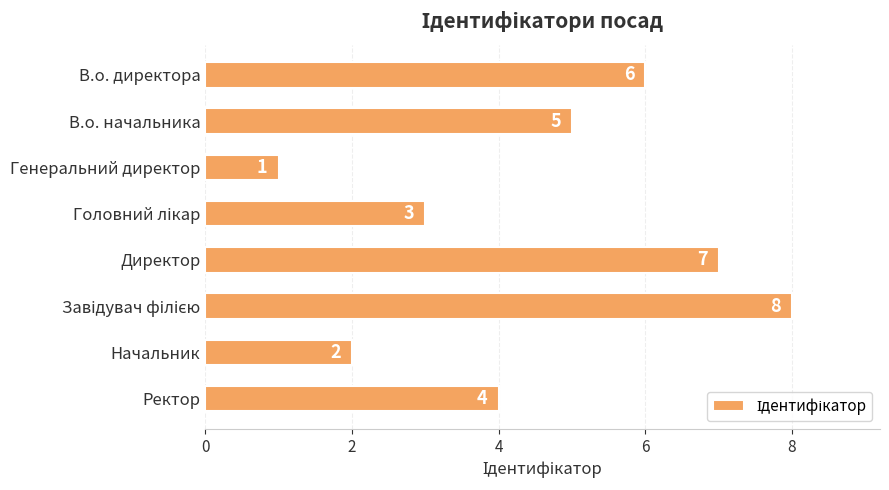

What is the label of the 4th bar from the bottom?

Директор